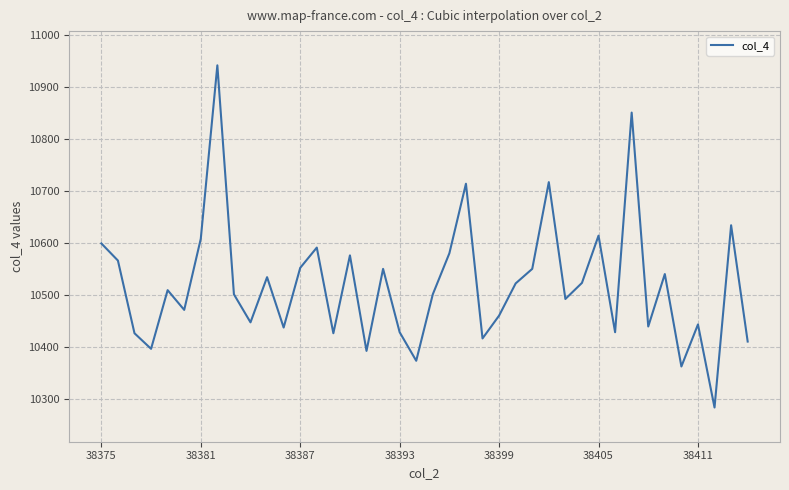

What is the smallest value displayed?

10283